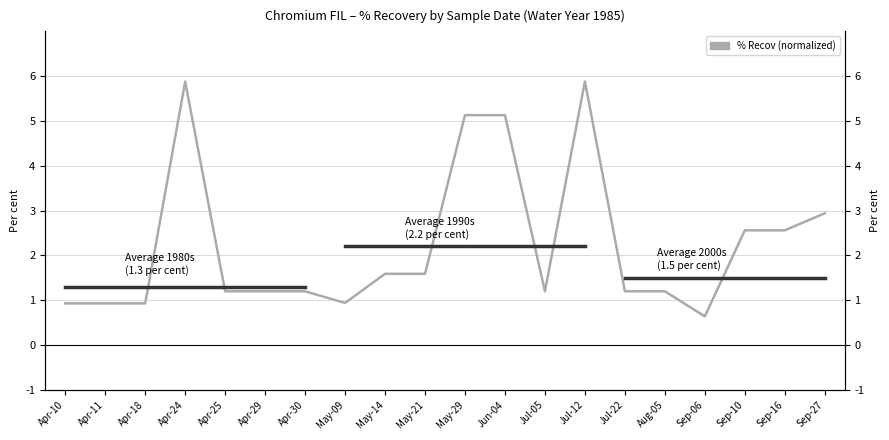

How many data points does each series have?

20